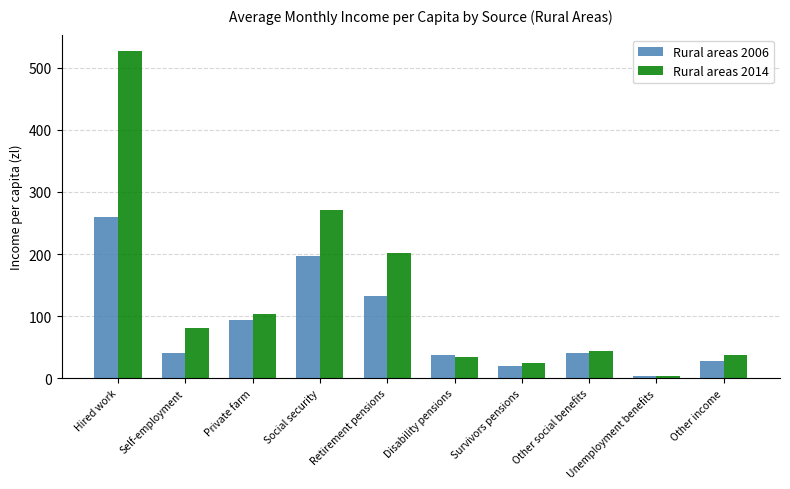

List the series in order of their overall mean, lowest first.

Rural areas 2006, Rural areas 2014